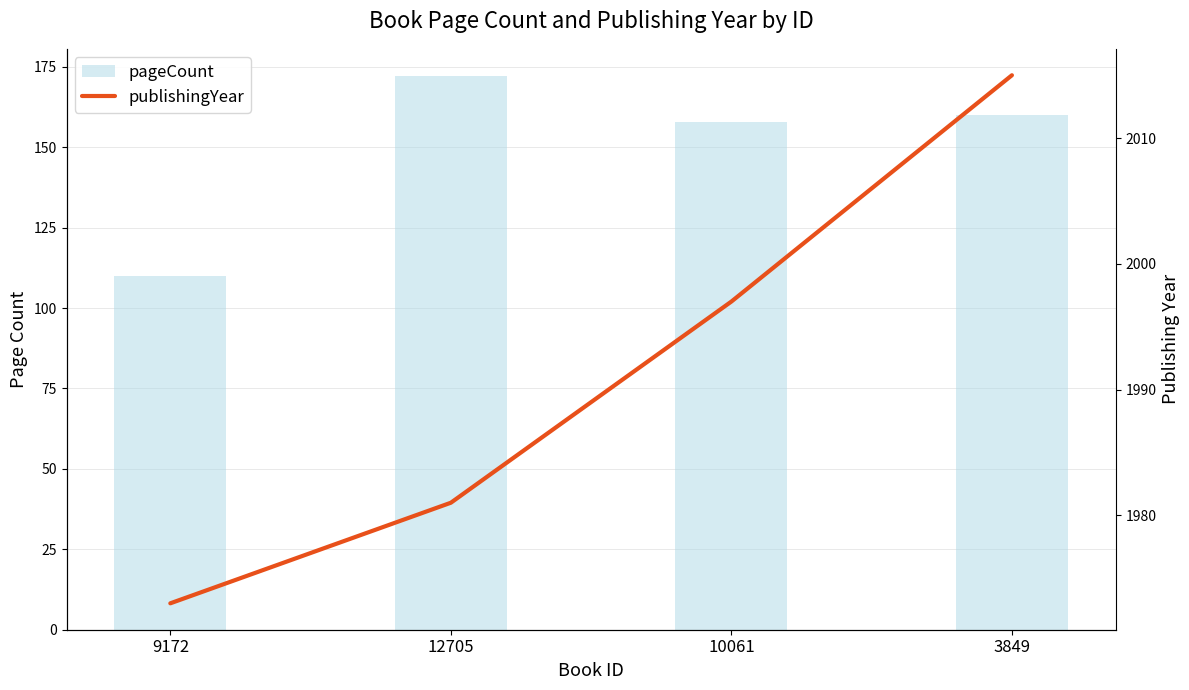

Which category has the lowest value in the pageCount series?

9172